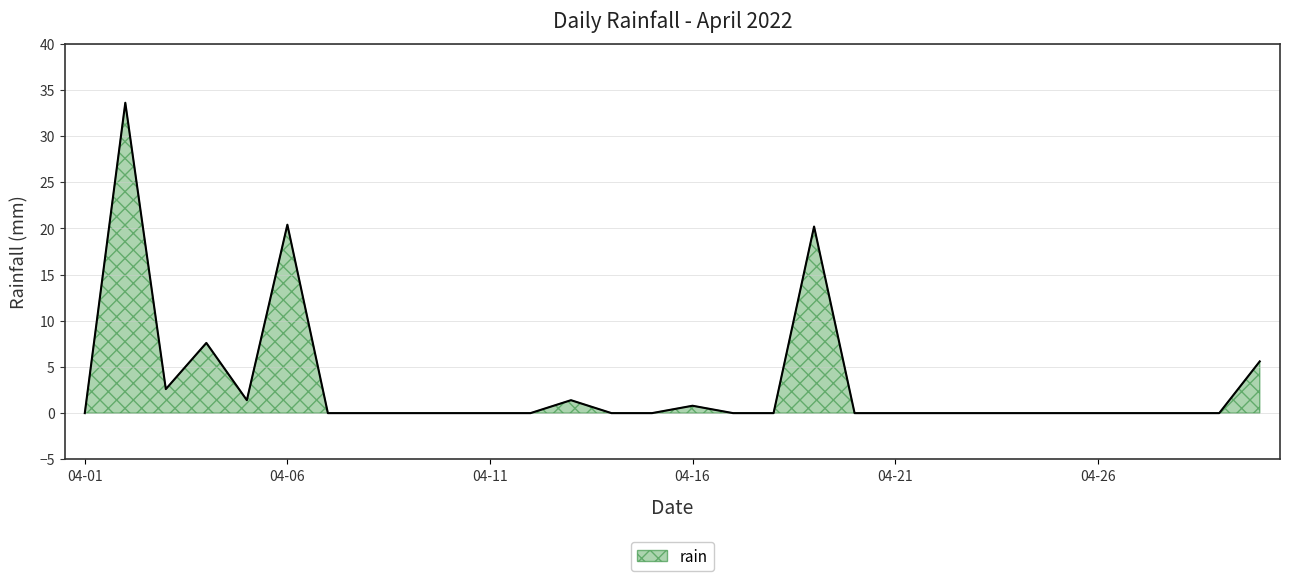

What is the greatest value displayed?

33.6